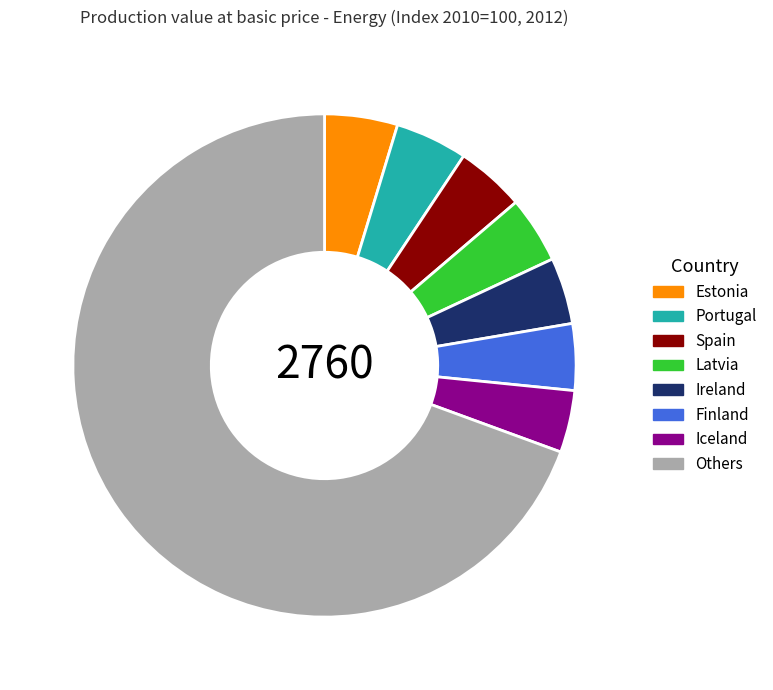

What is the ratio of the value at Iceland to the value at Ireland?

0.9